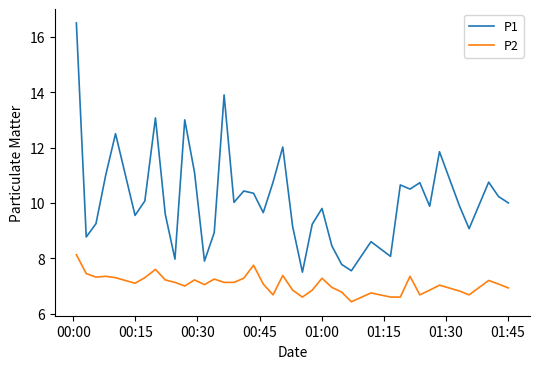

True or false: P2 and P1 intersect in this chart.

False